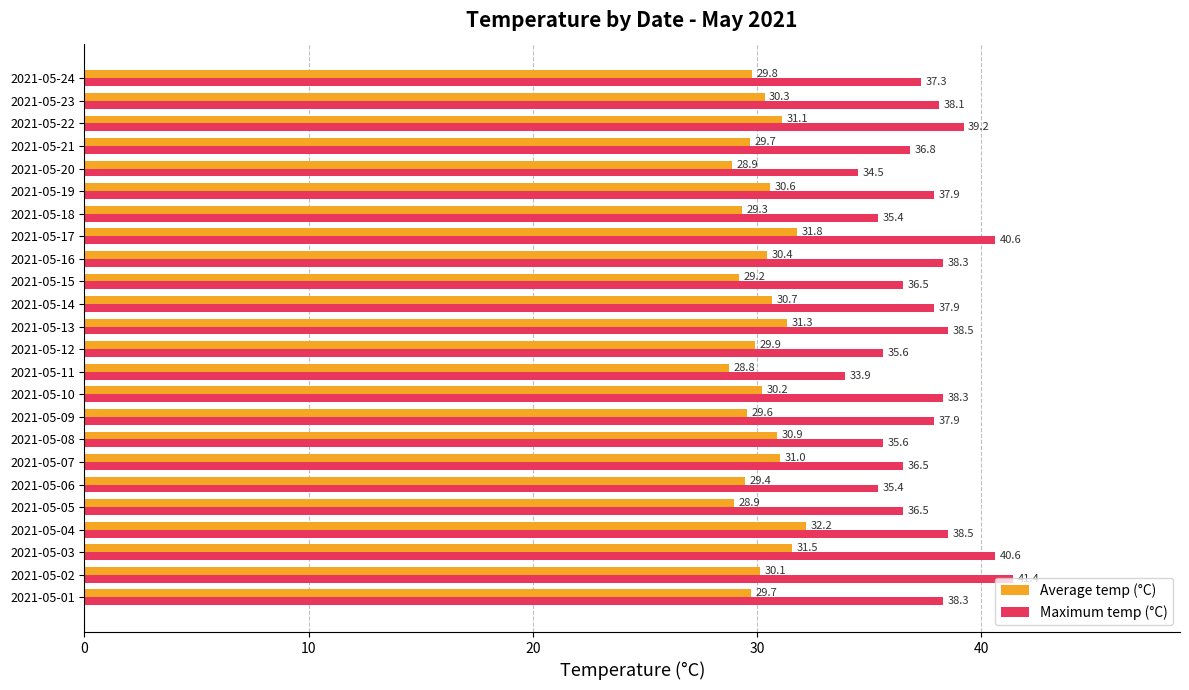

Which series has the largest total across all categories?

Maximum temp (°C)